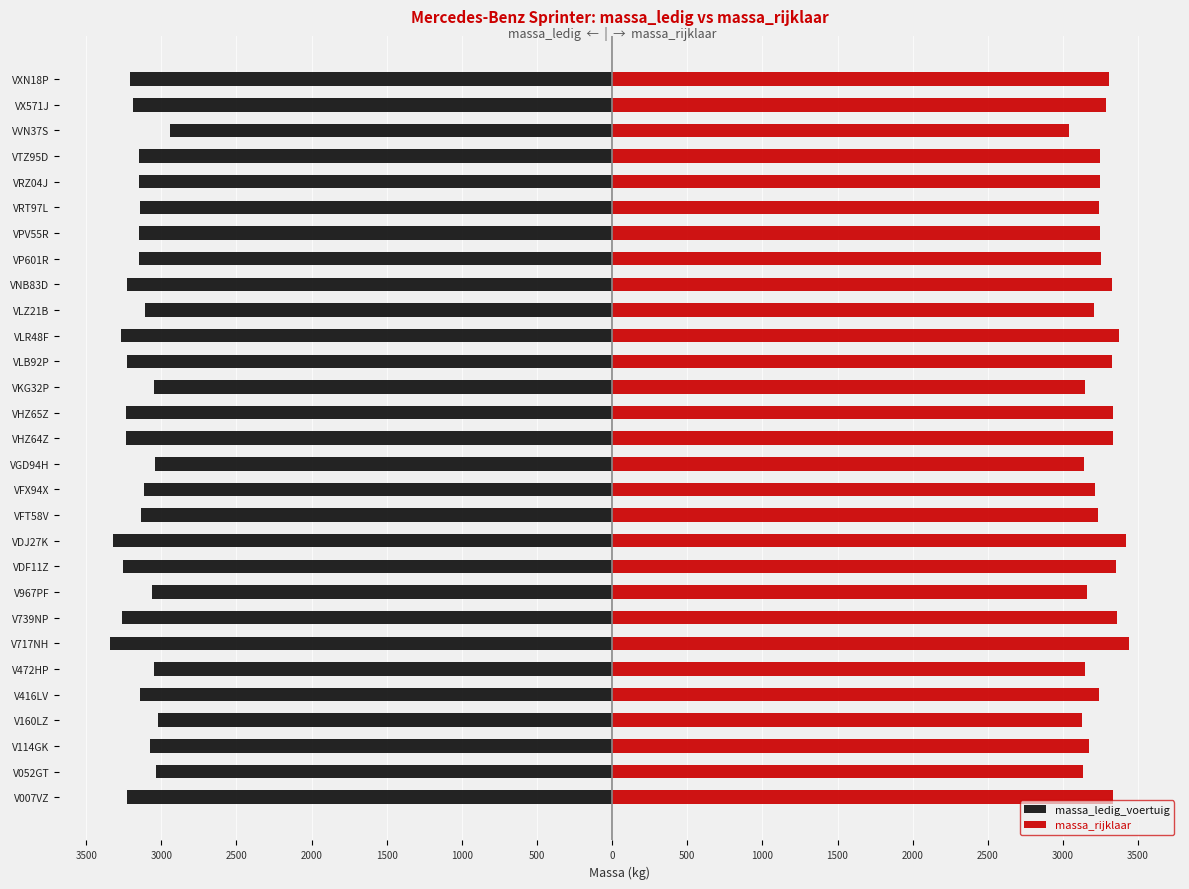

Between VXN18P and V739NP, which is larger?

VXN18P